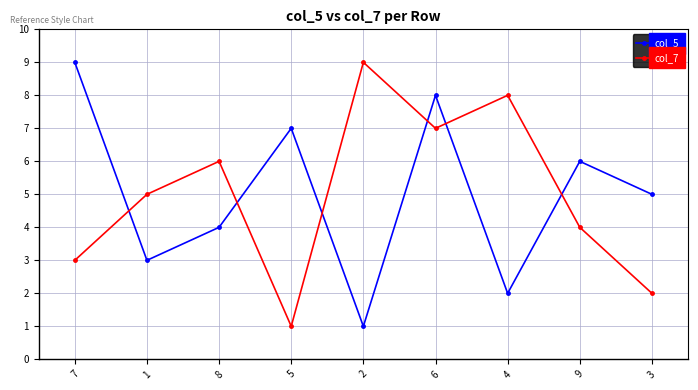

Which series ends up on top after the final intersection of col_5 and col_7?

col_5